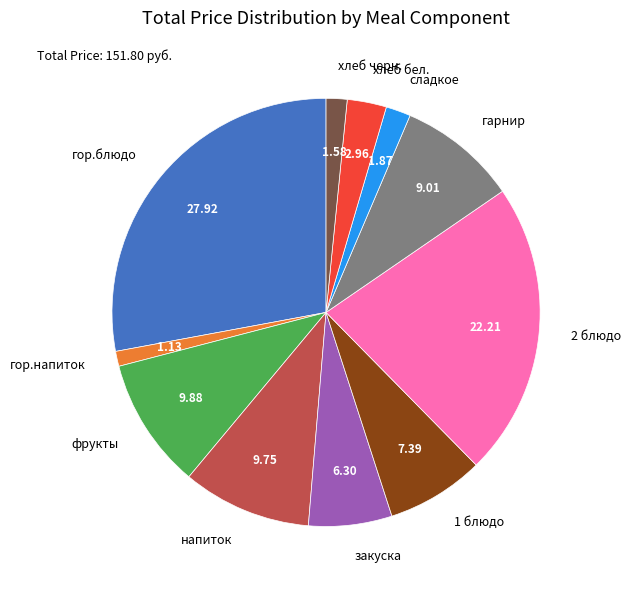

Which category has the biggest portion of the pie?

гор.блюдо